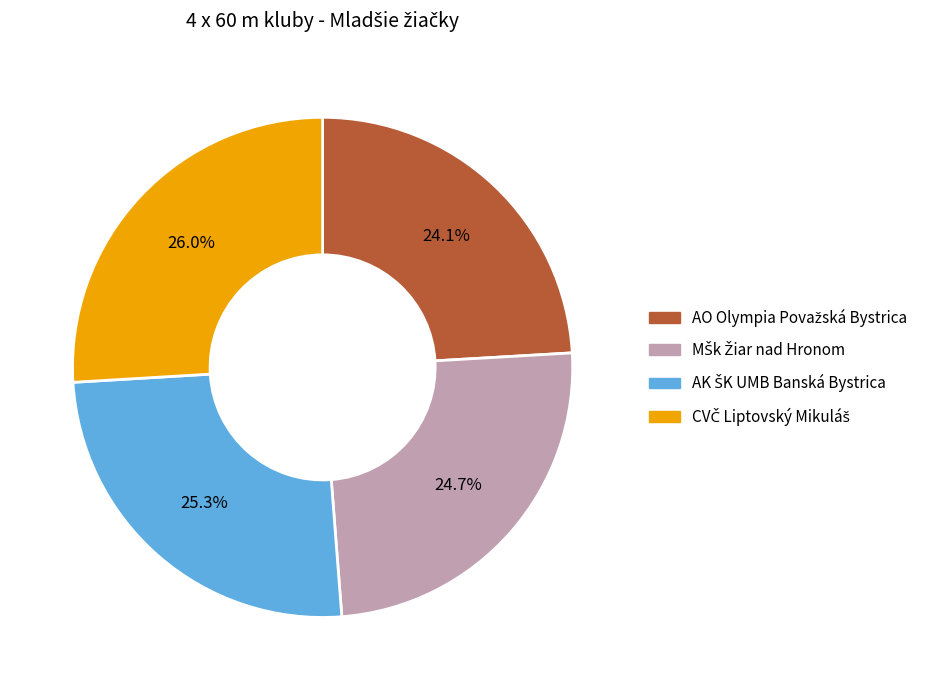

Does any single category account for the majority?

No